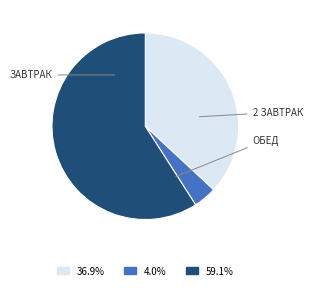

Is there a majority slice in this chart?

Yes